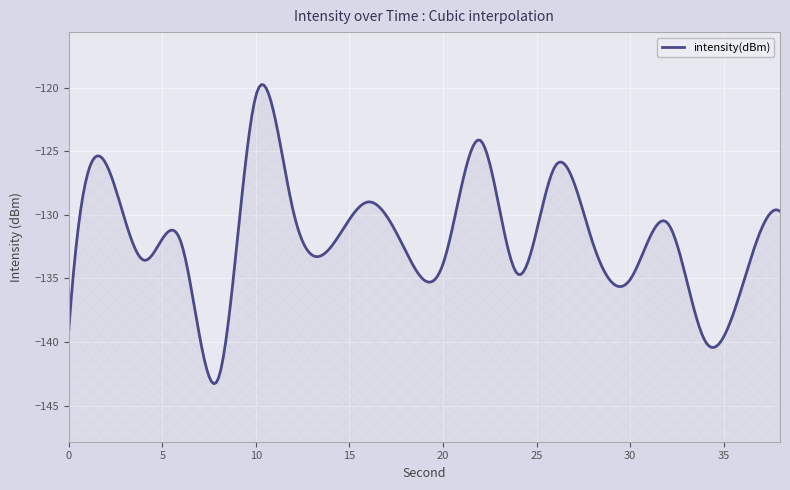

At which label is the value closest to -131?

32